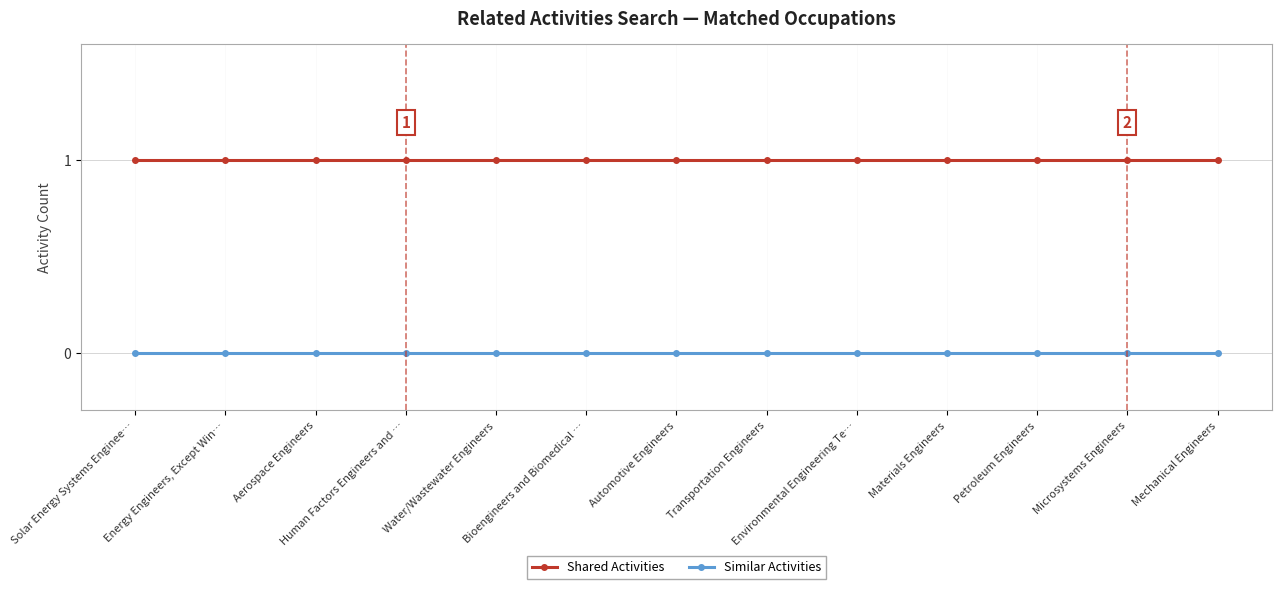

Rank the series by their maximum value, from highest to lowest.

Shared Activities, Similar Activities